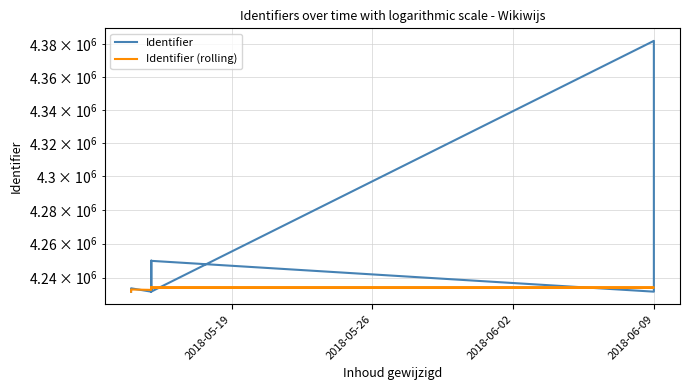

What is the minimum value for Identifier (rolling)?

4231624